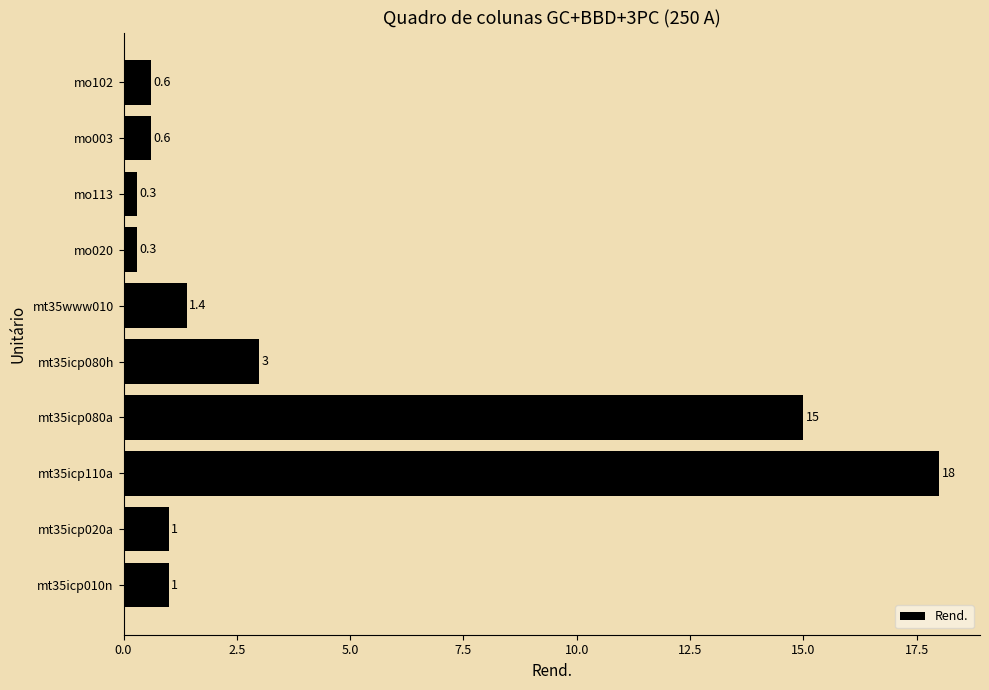

Reading bottom to top, what are all the values shown in this chart?

1.0	1.0	18.0	15.0	3.0	1.4	0.3	0.3	0.6	0.6